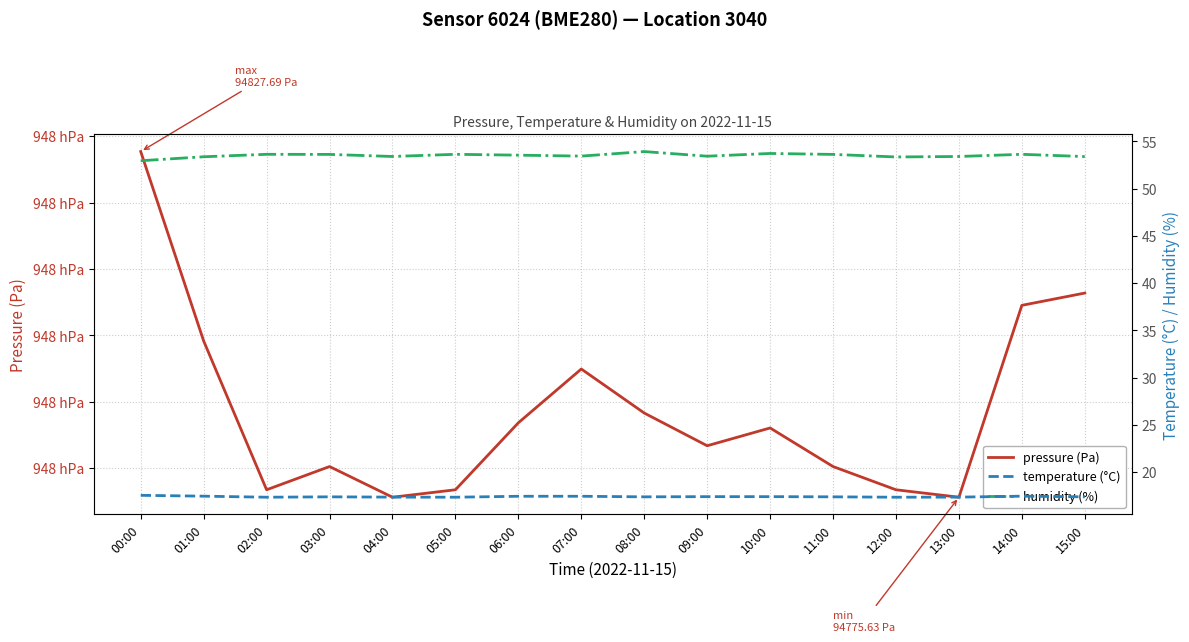

At which category does temperature (°C) reach its first local valley?

02:00